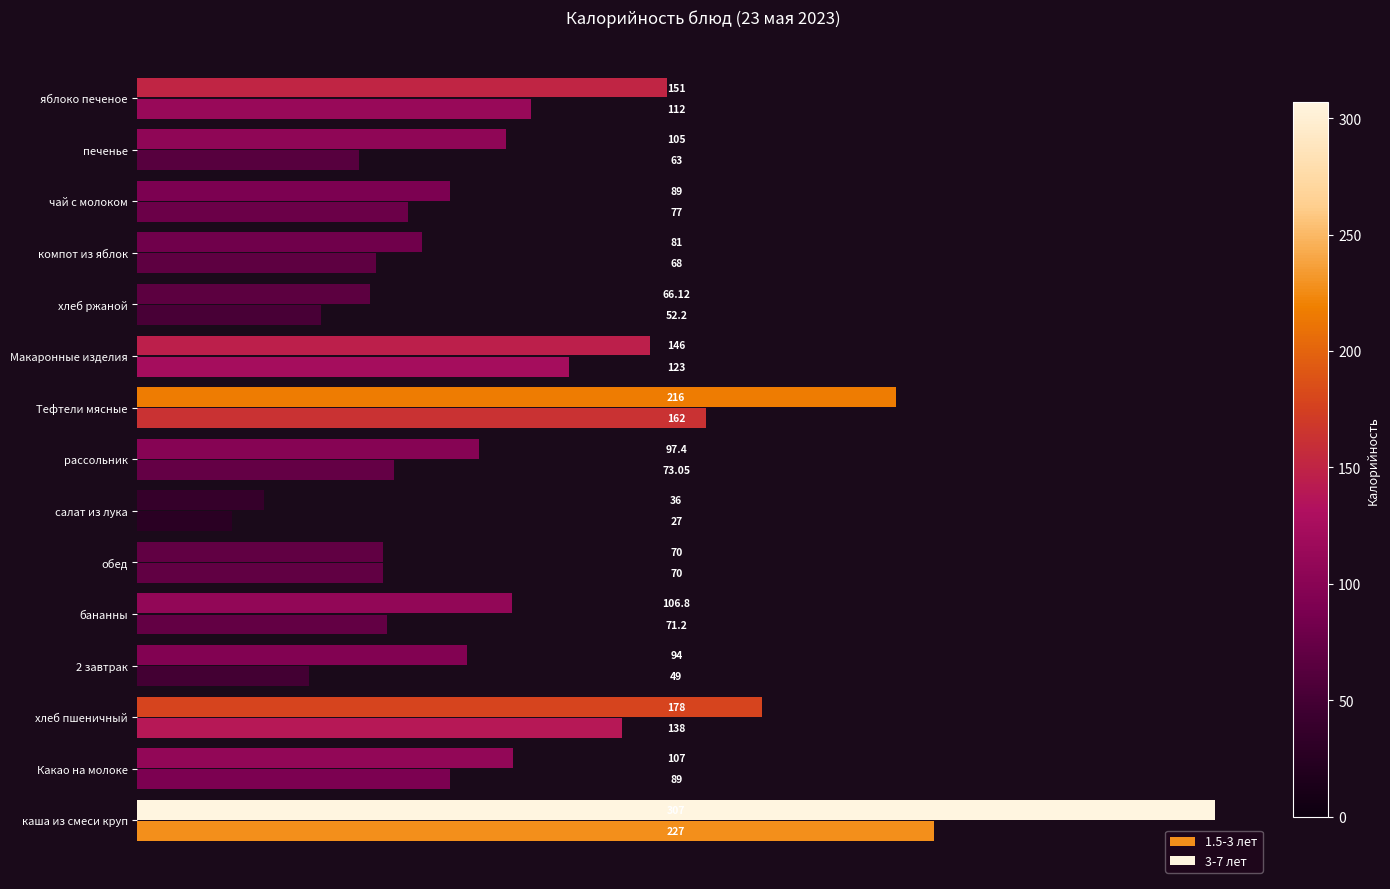

How many data points in 1.5-3 лет are less than 73?

7